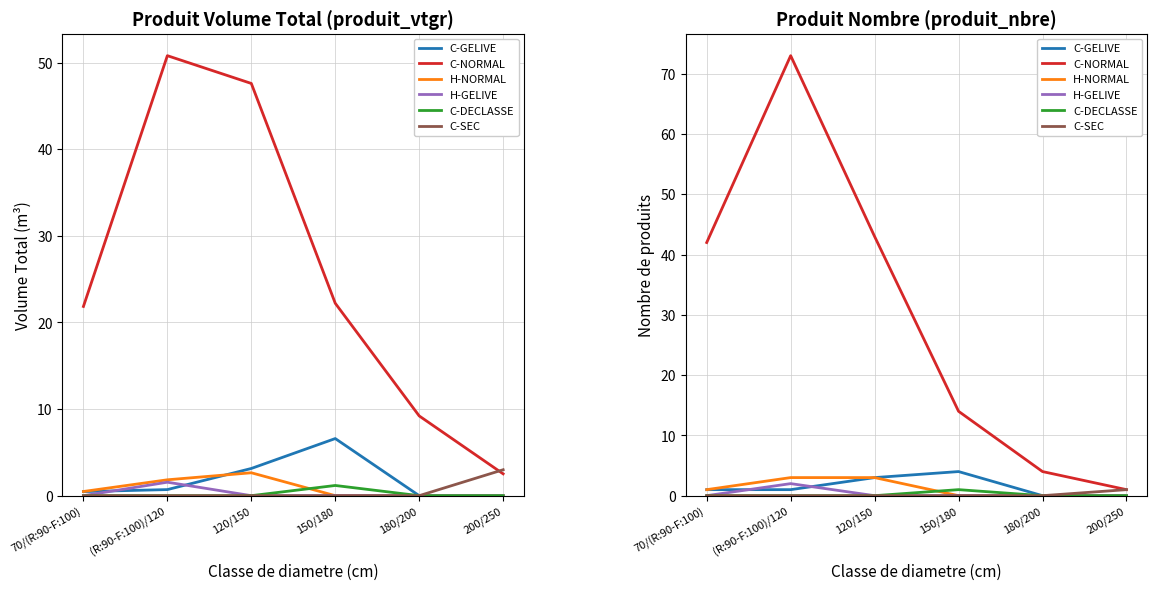

At which category is the sum across all series the highest?

(R:90-F:100)/120